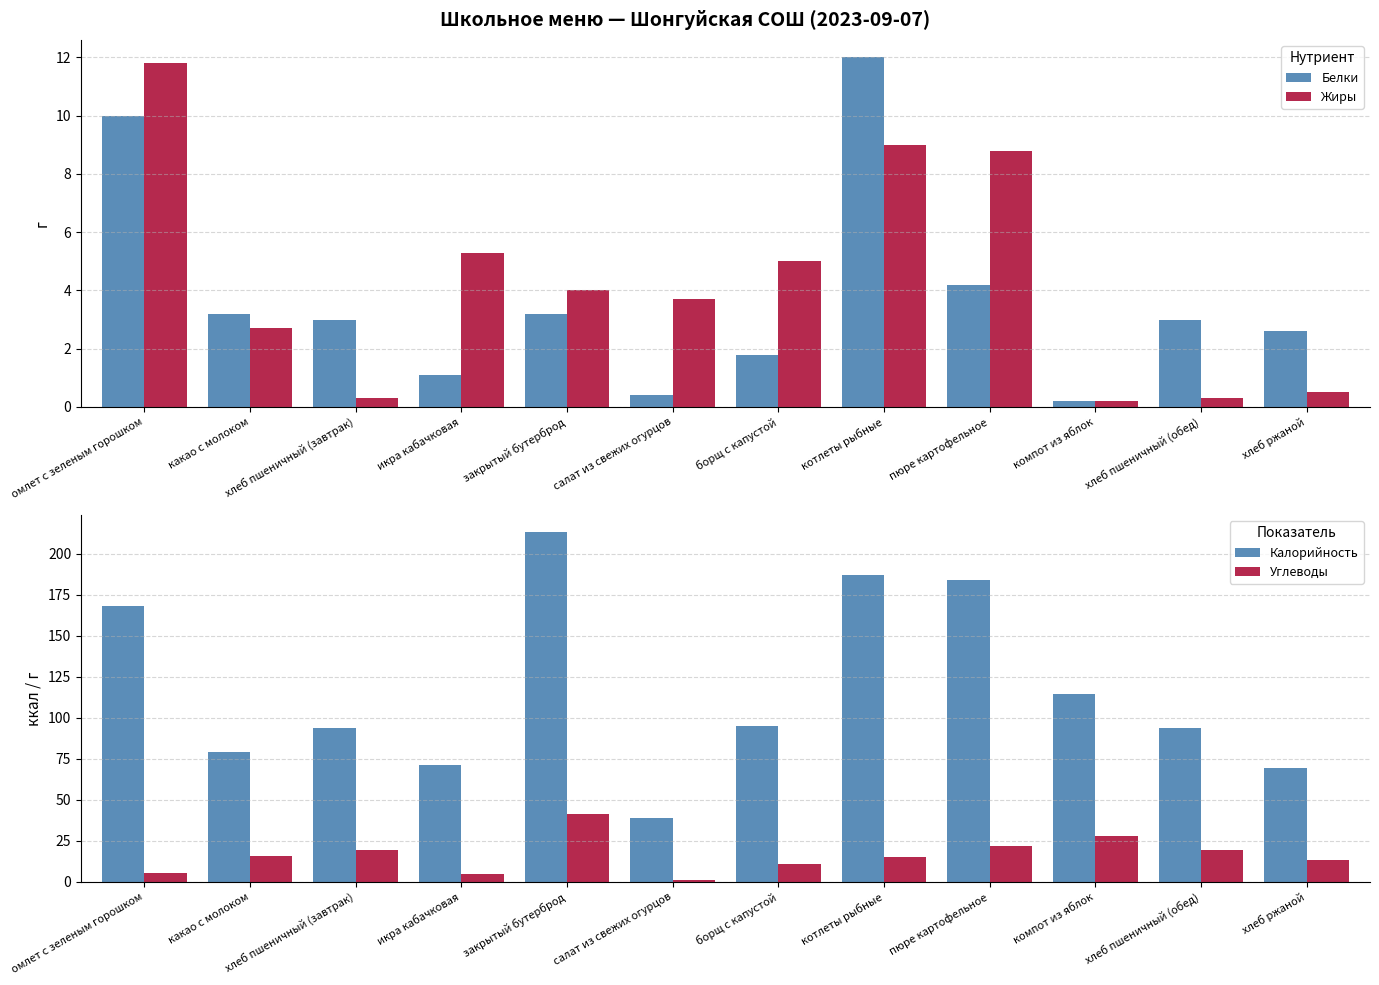

What is the average value of the Калорийность series?

117.4